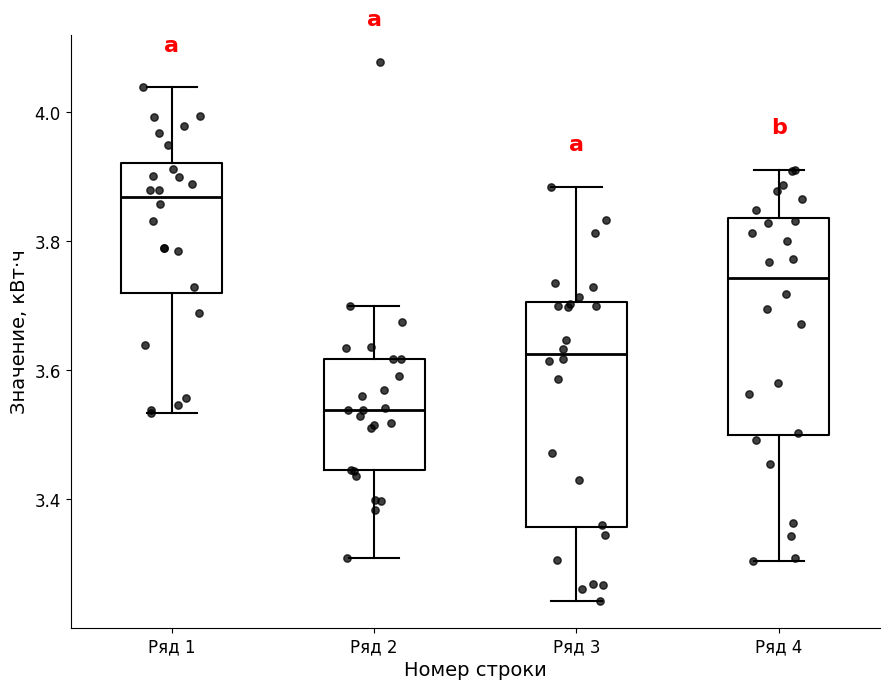

Which box's median line is the lowest?

Ряд 2